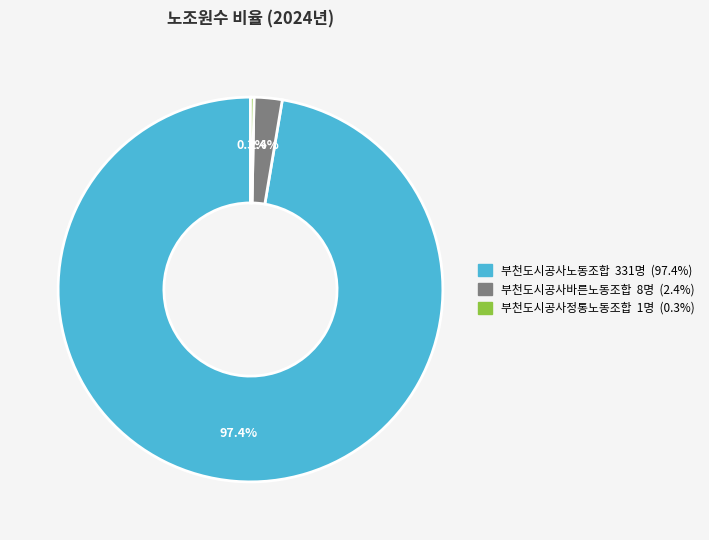

Is there any slice that represents more than half of the pie?

Yes